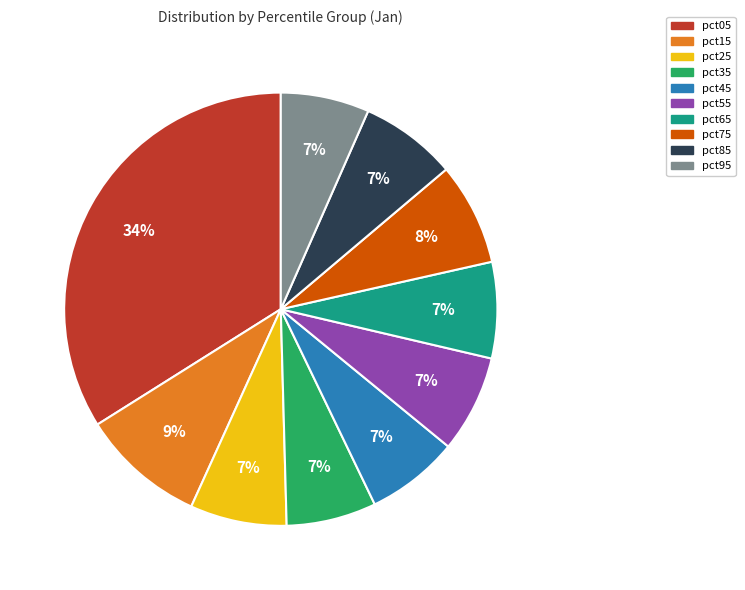

How many segments does this pie chart have?

10